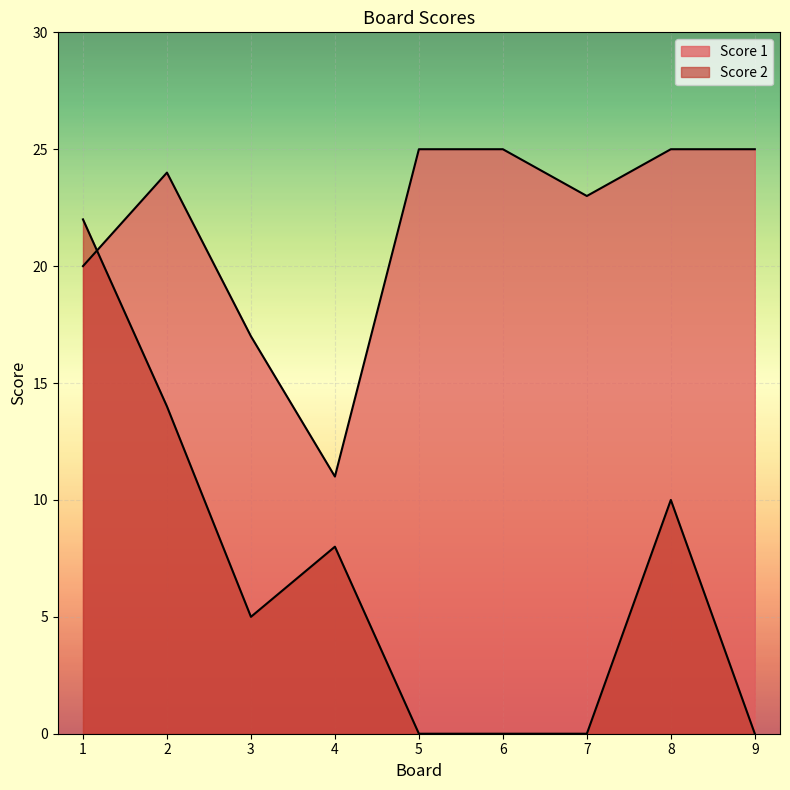

How many data points in Score 2 are above 5?

4